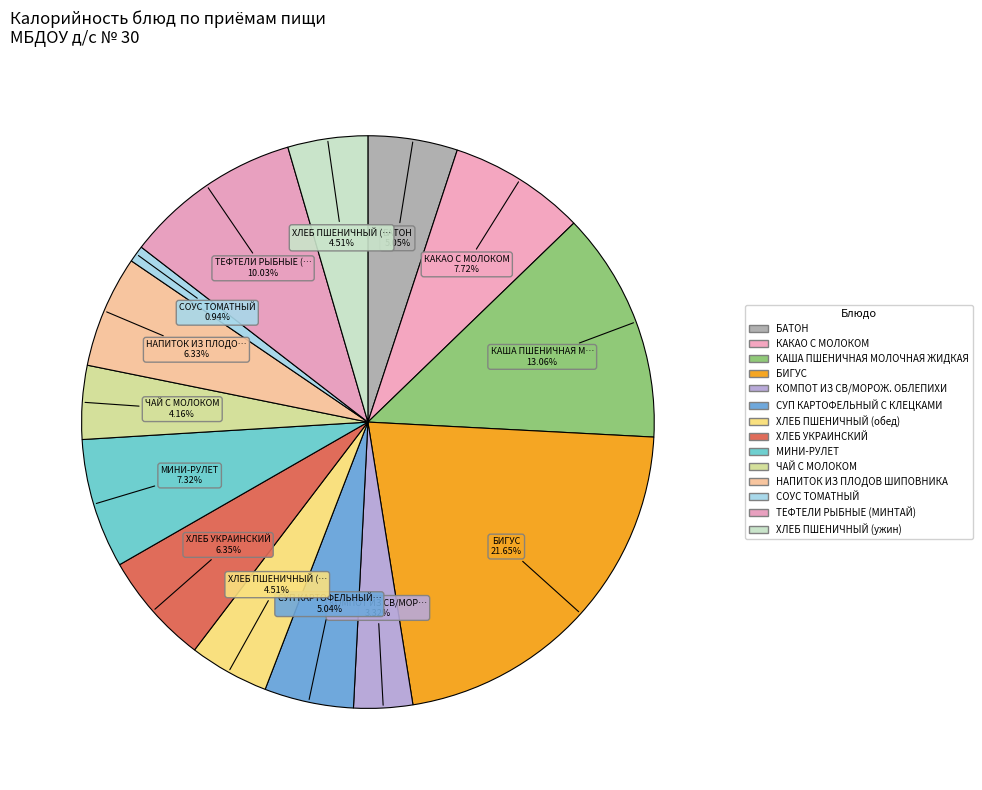

Count the number of slices in the pie.

14